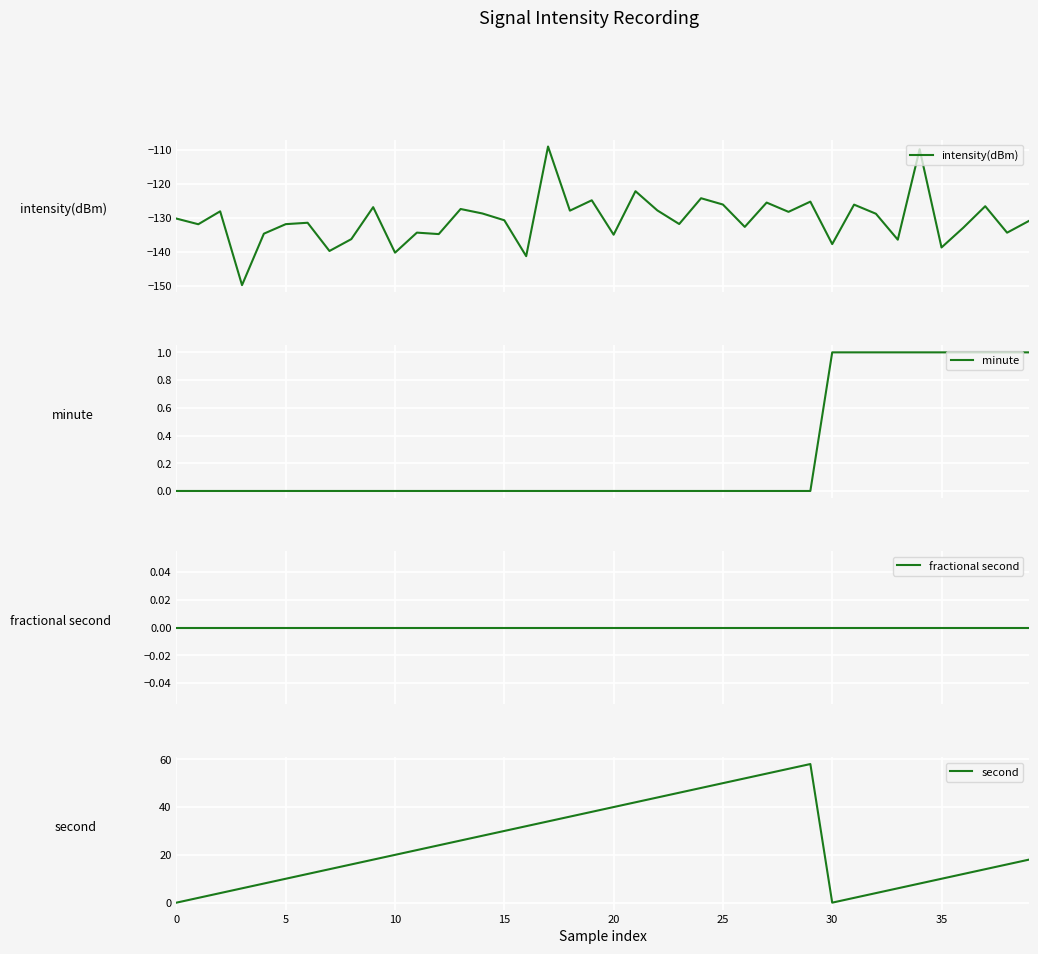

What is the sum of all intensity(dBm) values?

-5223.4